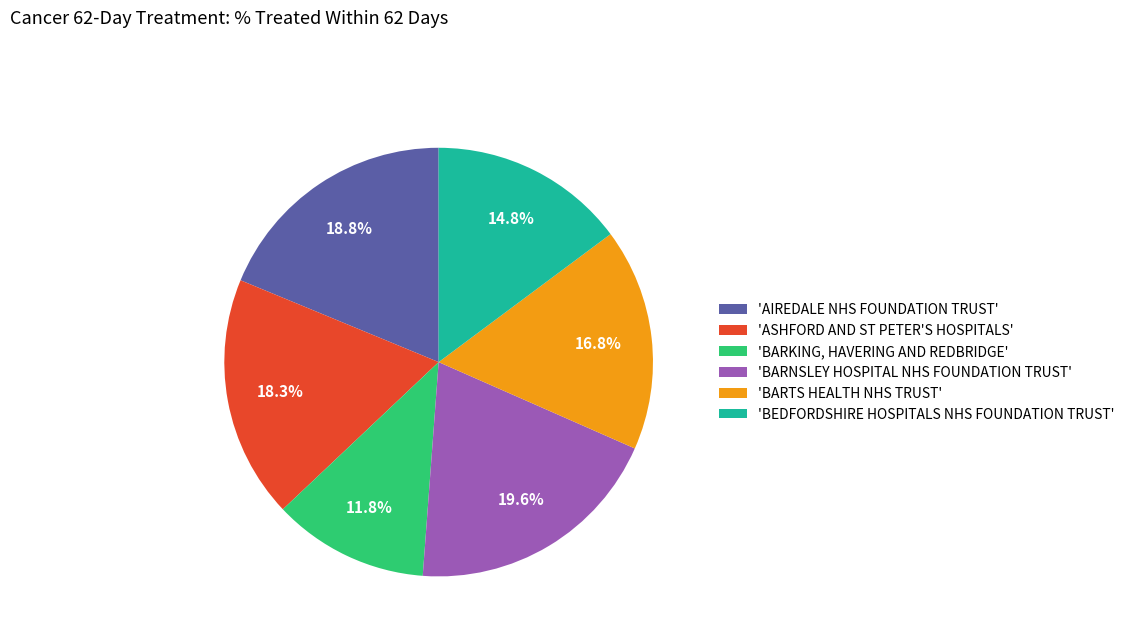

To the nearest percent, what is the difference between the largest and smallest slice percentages?

8%